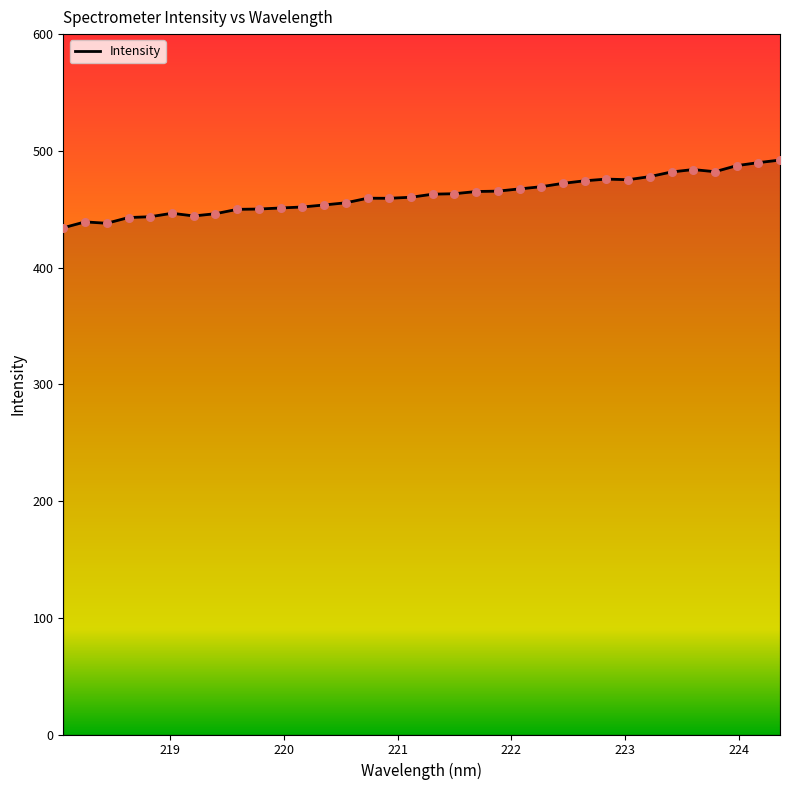

What is the maximum value shown in the chart?

492.1